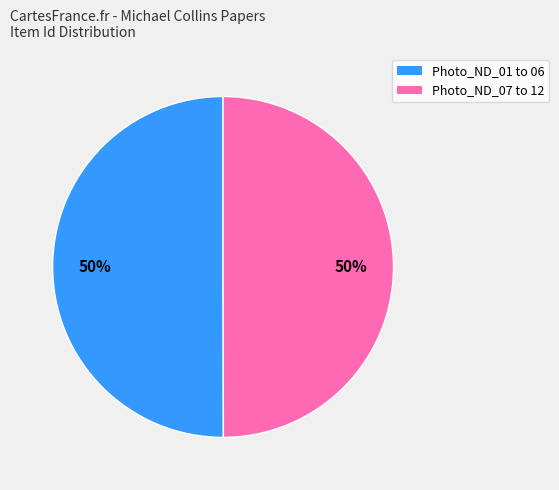

To the nearest percent, what is the average slice percentage?

50%